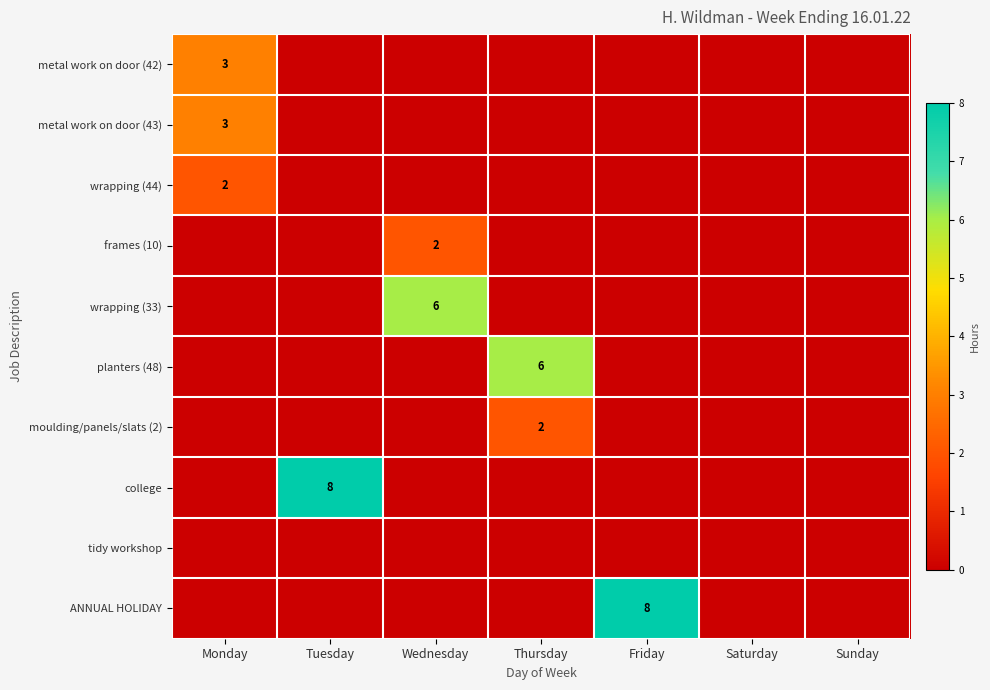

True or false: ANNUAL HOLIDAY has a value of 0 at Thursday.

True